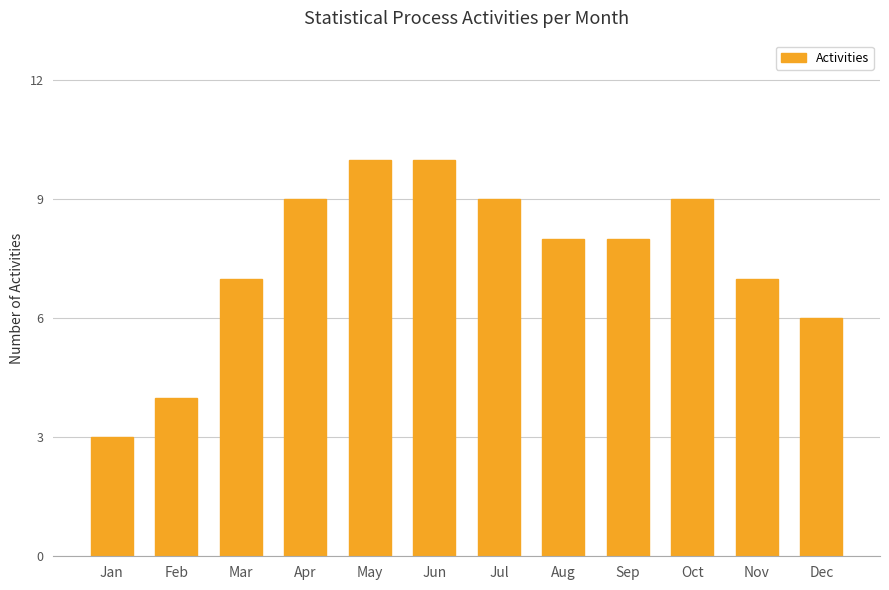

What is the change in value from Jan to Feb?

+1